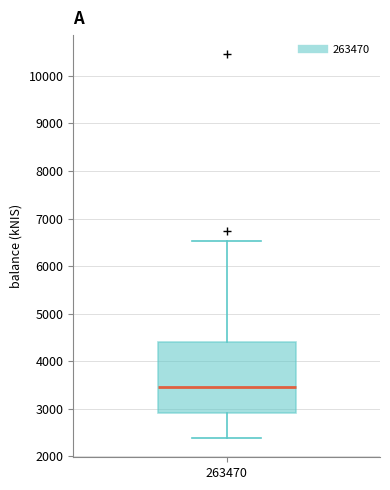

Transcribe this box plot: give where the median line is, the range the box spans, and where the two whiskers end, as read against the y-axis. The values are not printed on the chart, so give them approximately, as read against the axis.

median 3400, box 2900 to 4400, whiskers 2400 to 6500